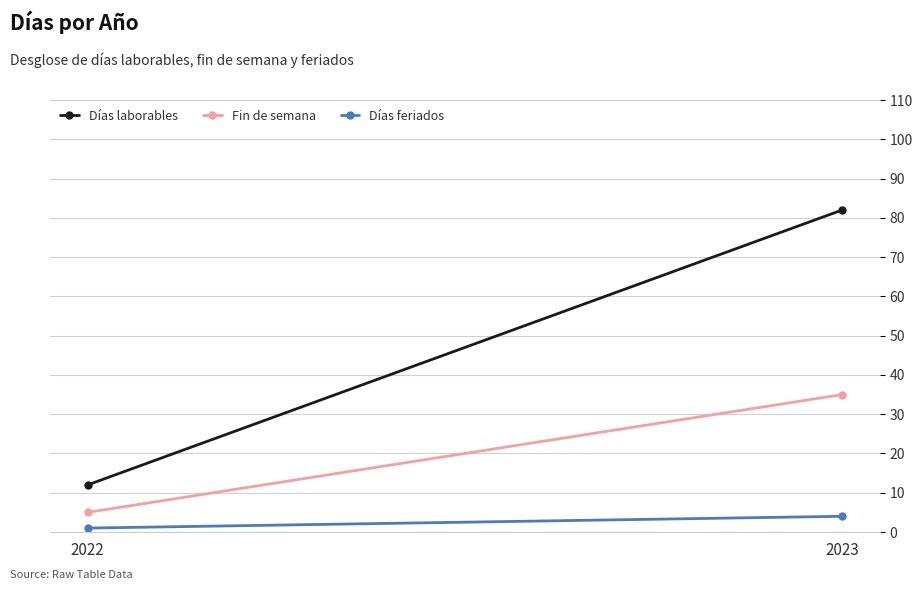

Reading right to left, transcribe all the data shown in this chart.

Días laborables: 2023=82	2022=12
Fin de semana: 2023=35	2022=5
Días feriados: 2023=4	2022=1